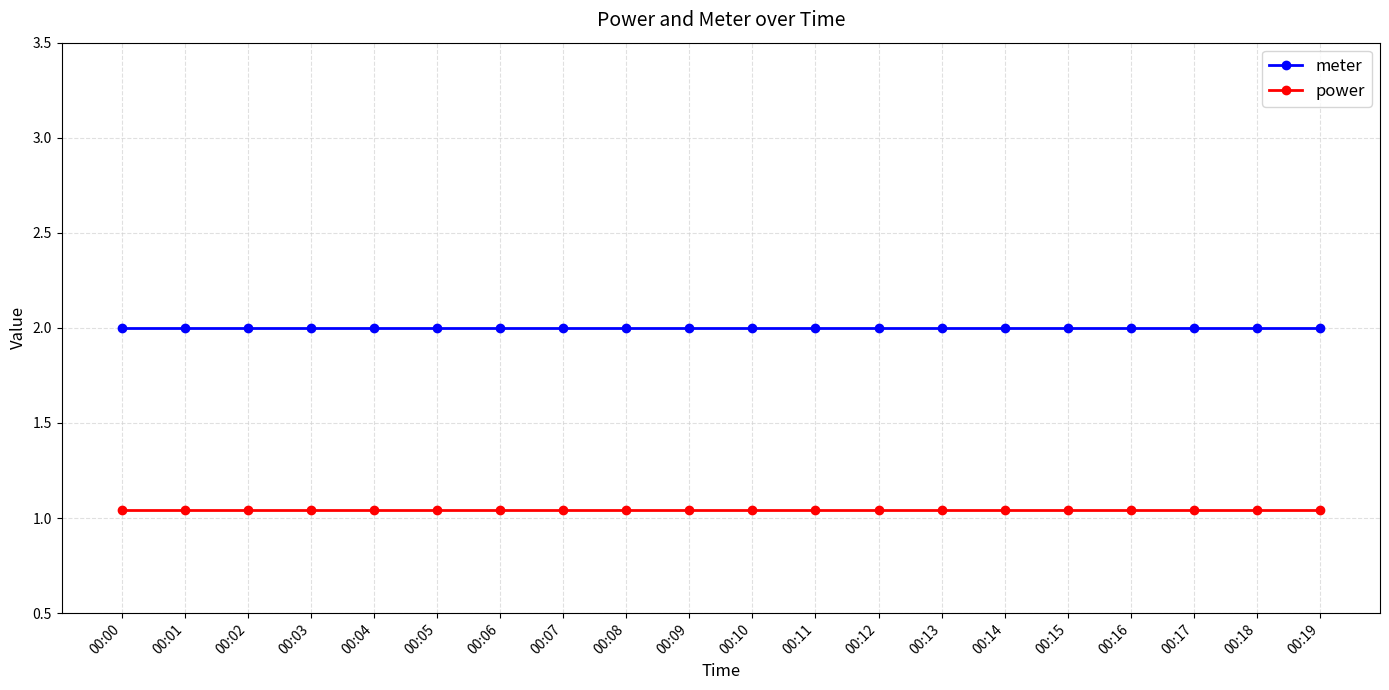

Is the value of power at 00:09 greater than the value of meter at 00:14?

No